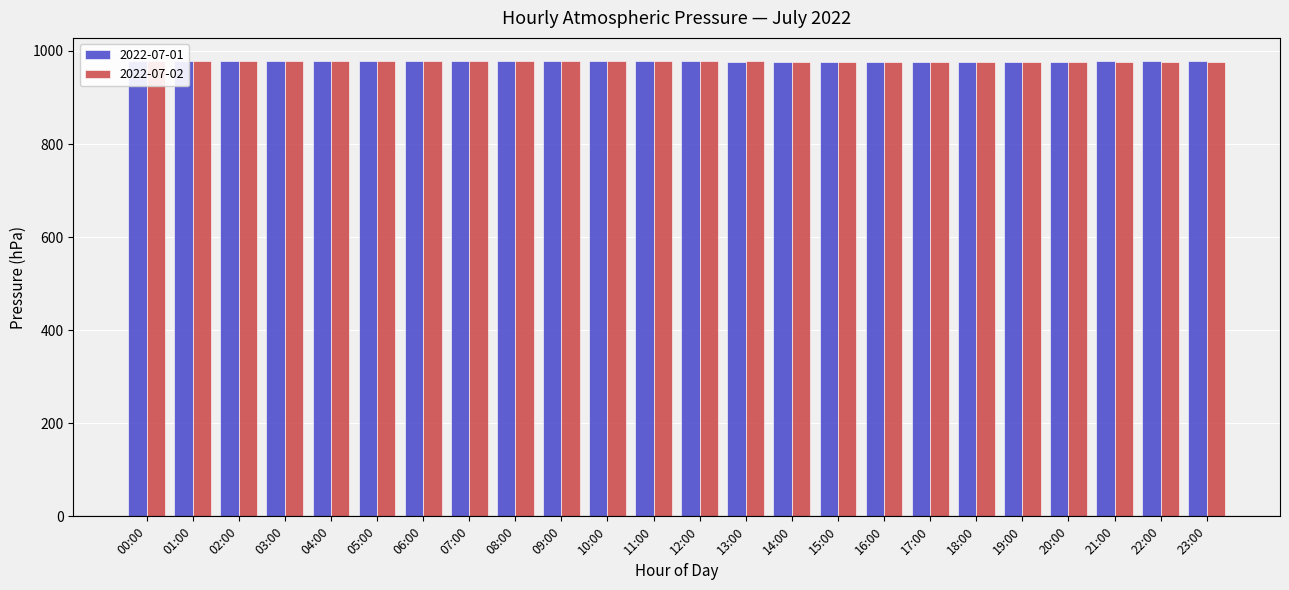

What is the spread (max minus min) of values at 01:00?

0.4